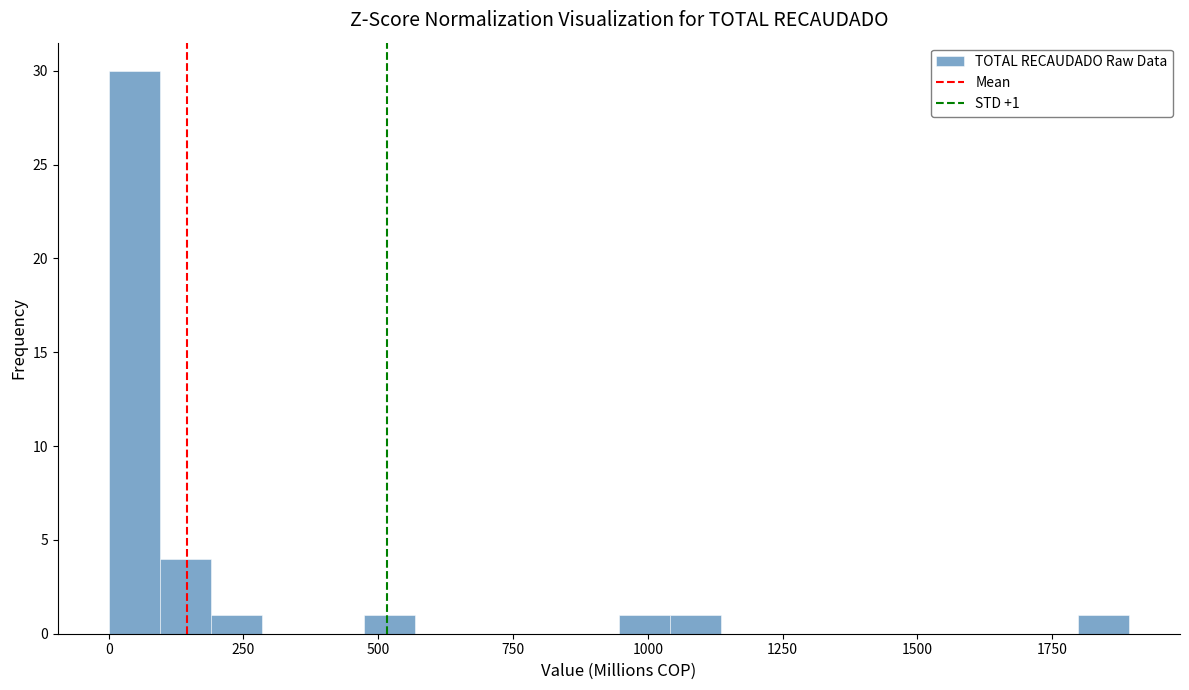

Around what value on the x-axis is the tallest bar? Give the approximate position of its centre, as read against the axis.

50